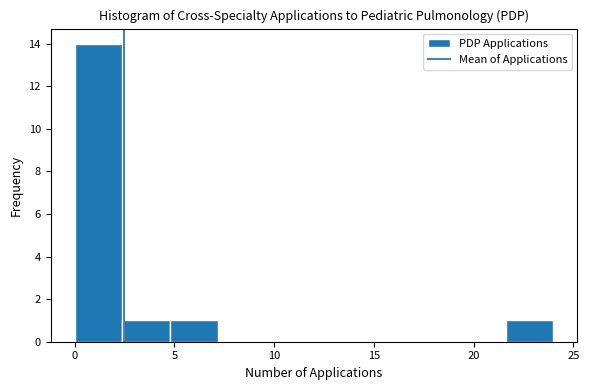

What is the height of the bar covering 0.0 to 2.4 on the x-axis? Neither the bar edges nor the heights are printed on the chart, so give them approximately, as read against the axes.

14